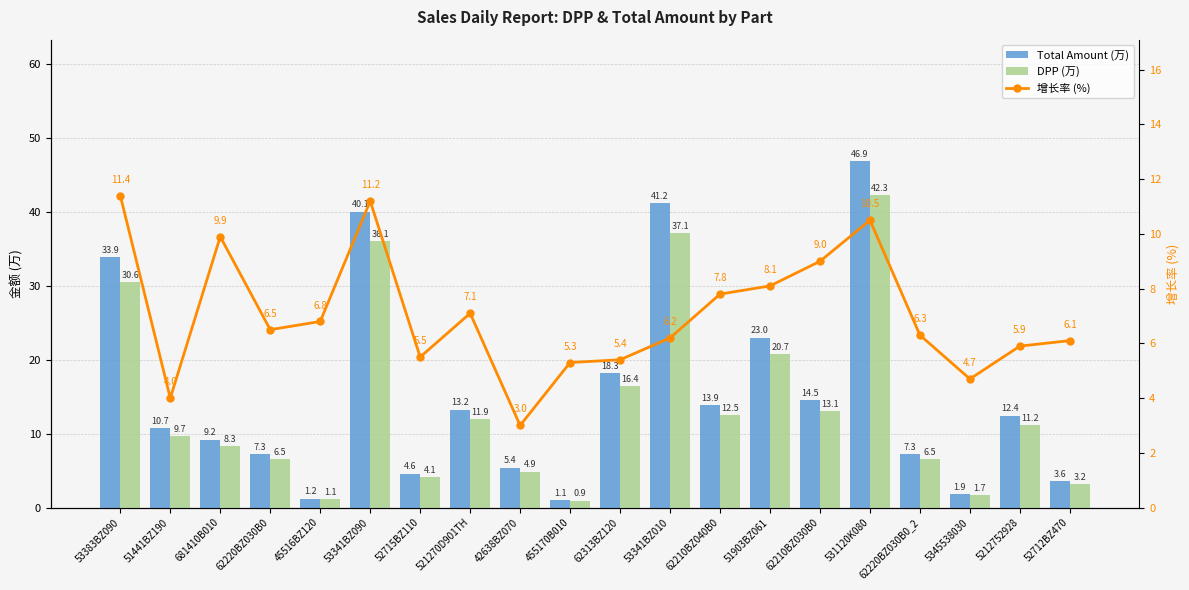

What position from the left is 53383BZ090?

1